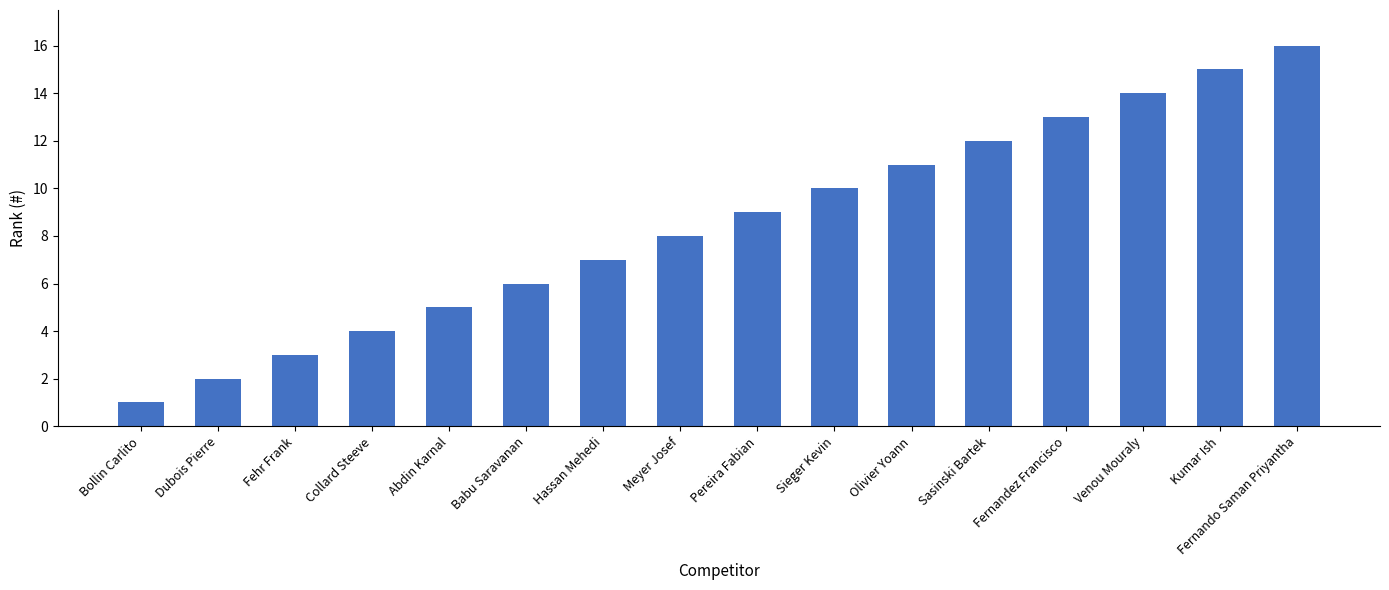

How many values are below 9?

8